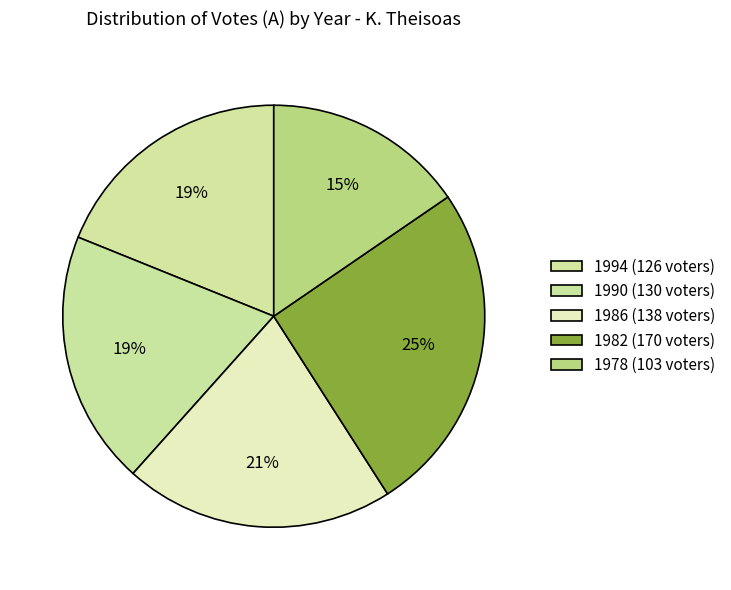

How many segments does this pie chart have?

5